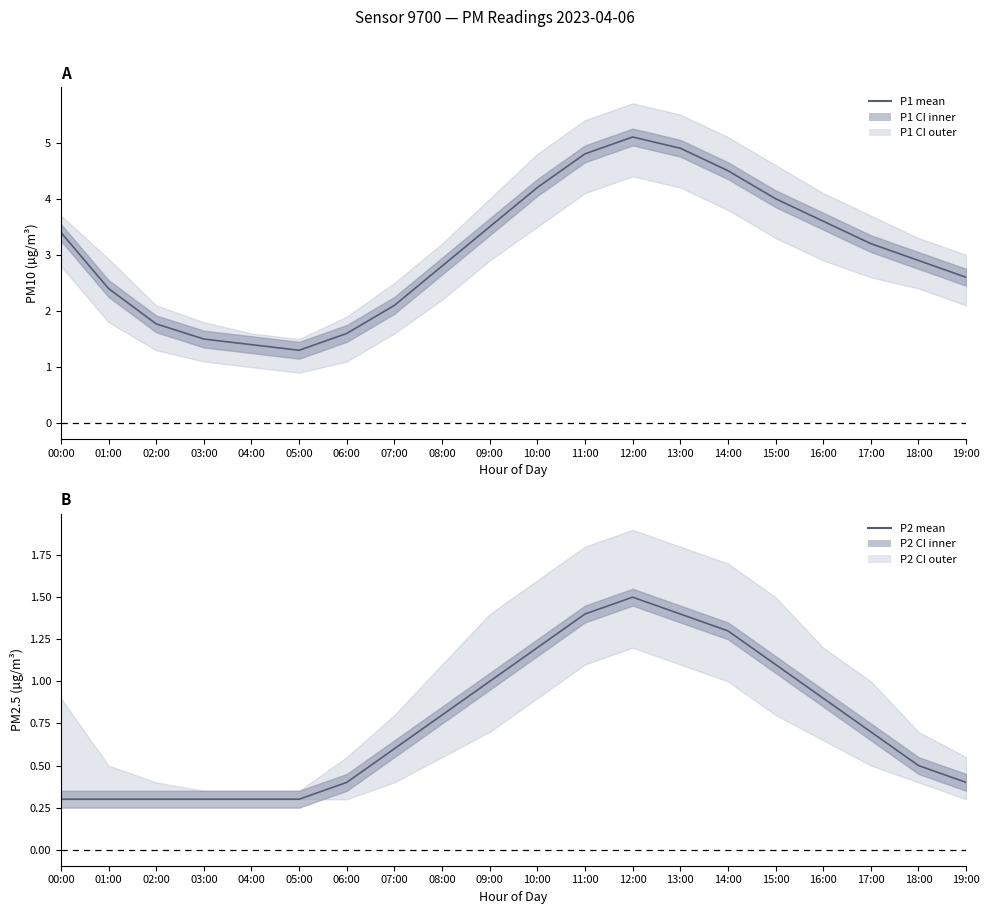

At which category does P1 mean reach its first local peak?

12:00